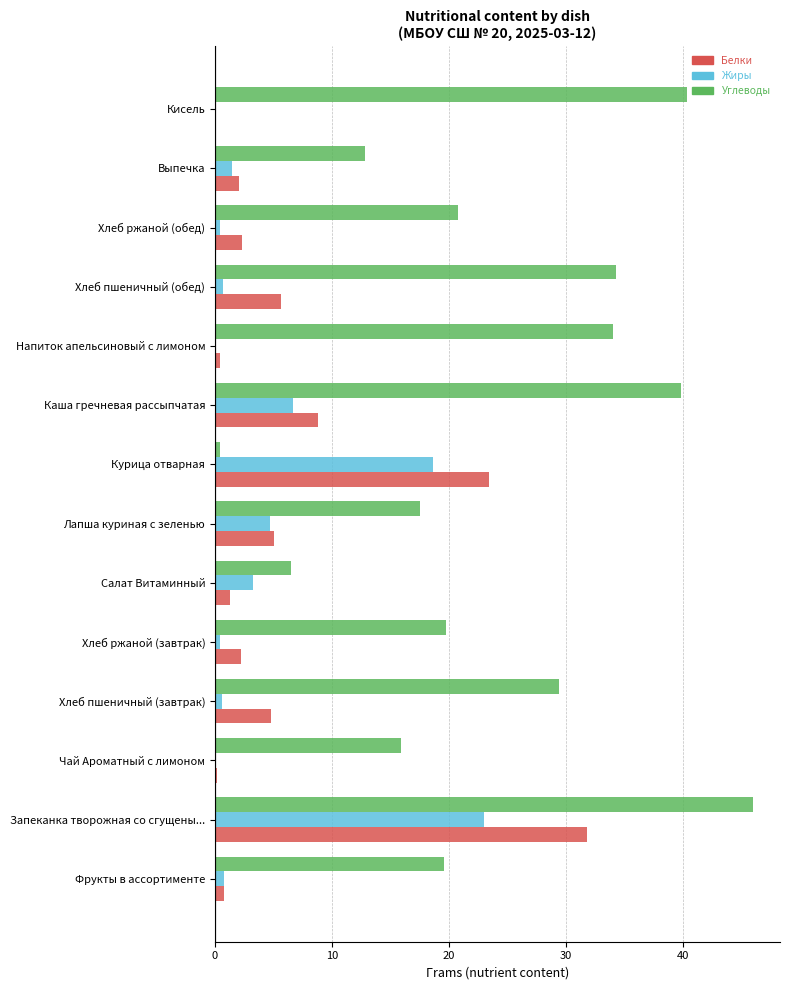

Which category has the highest value in the Углеводы series?

Запеканка творожная со сгущены...